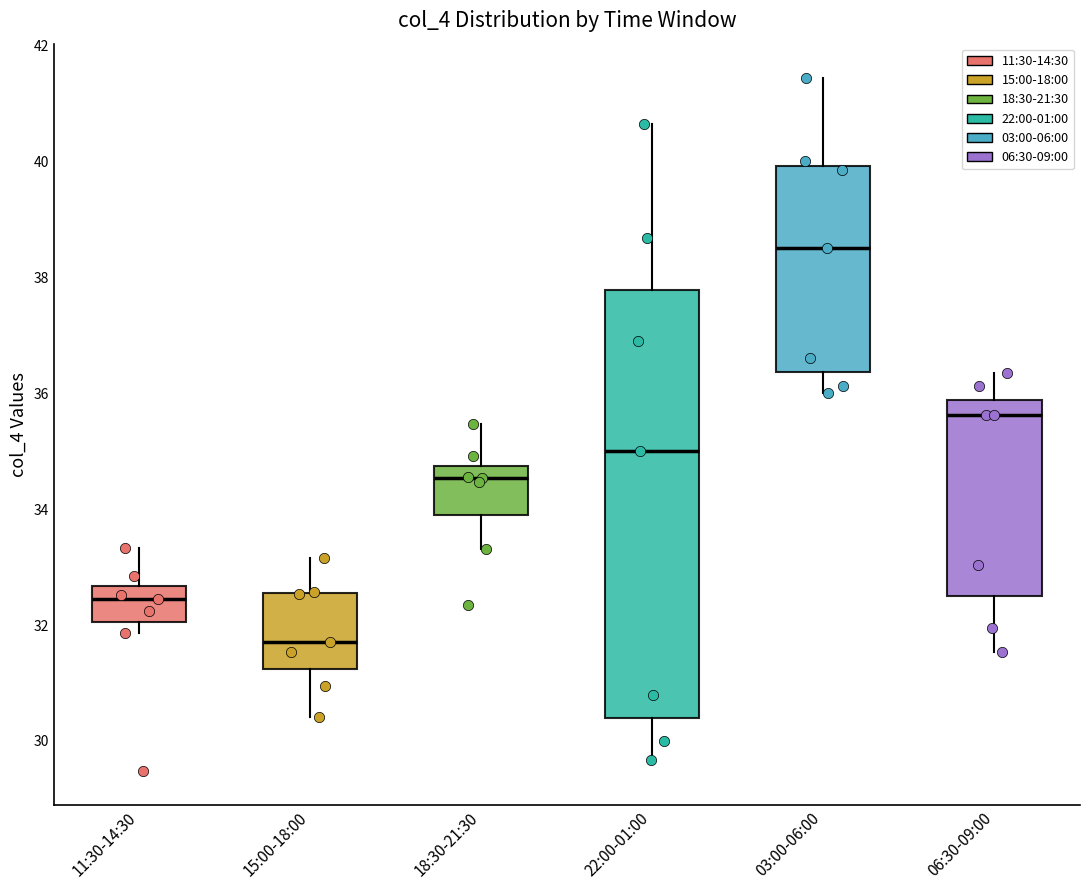

Where does the median line of the box for 18:30-21:30 sit on the y-axis? The values are not printed on the chart, so give them approximately, as read against the axis.

34.6